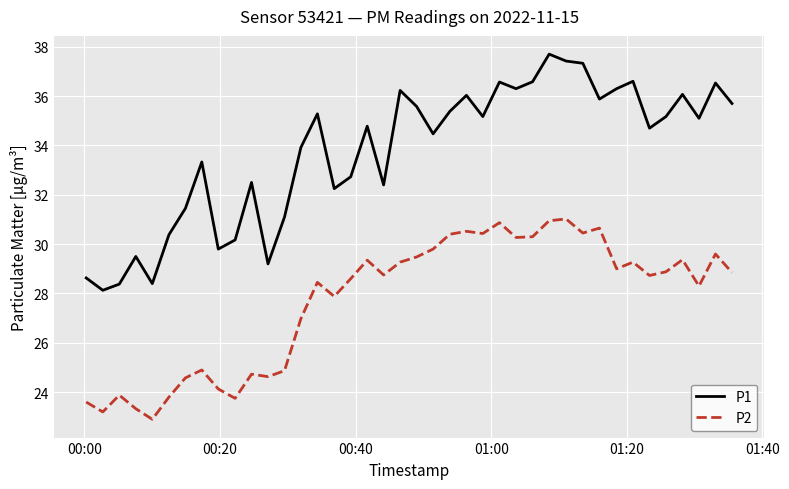

How many values in the P2 series exceed 28?

25